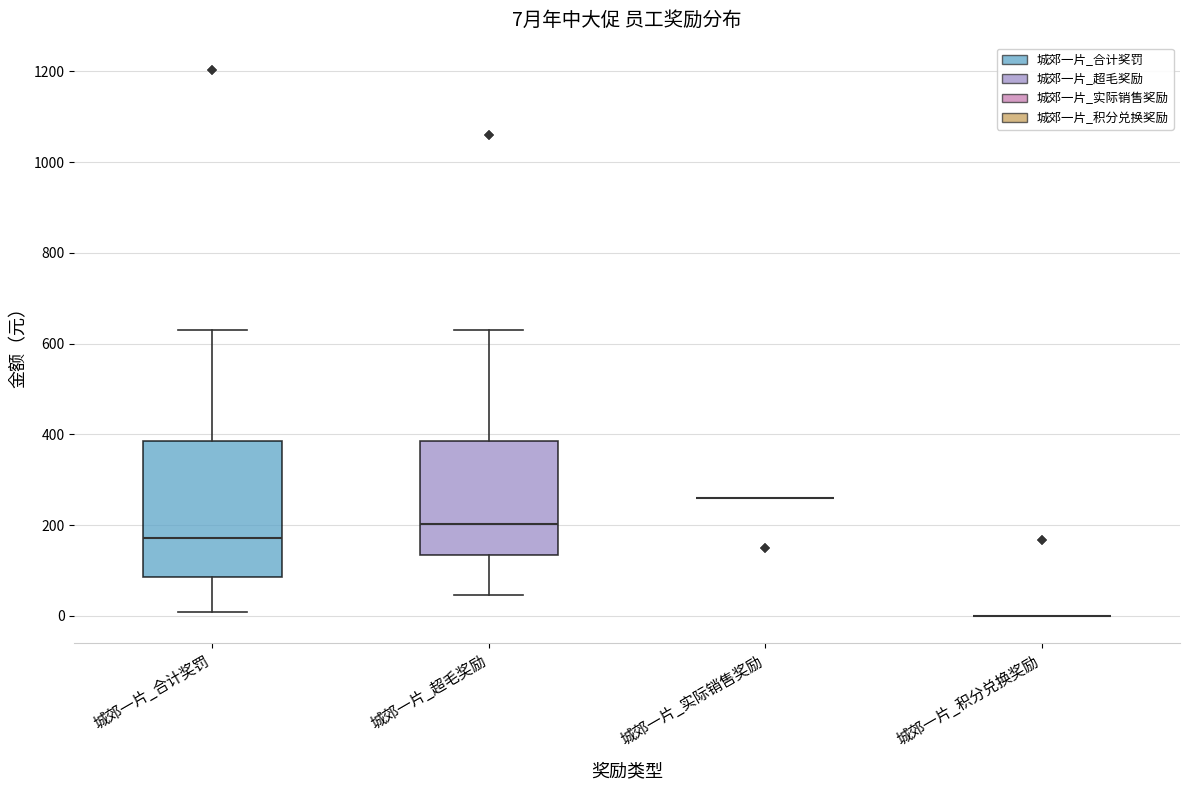

Which box is the tallest, from its lower edge to its upper edge?

城郊一片_合计奖罚